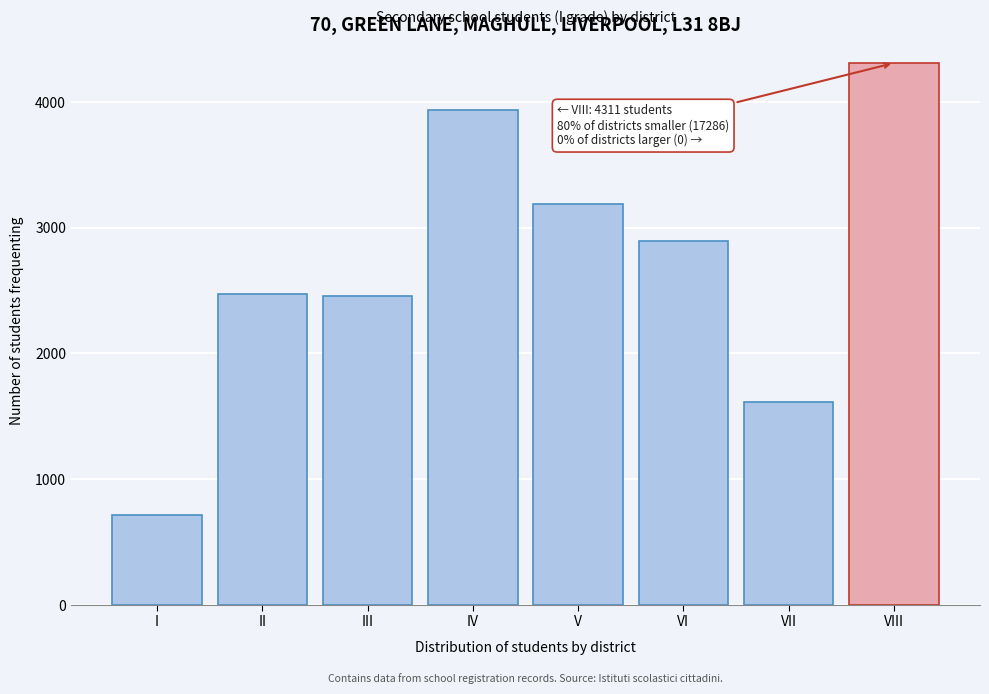

Reading left to right, list all the values displayed in this chart.

I=713	II=2474	III=2455	IV=3937	V=3193	VI=2897	VII=1617	VIII=4311